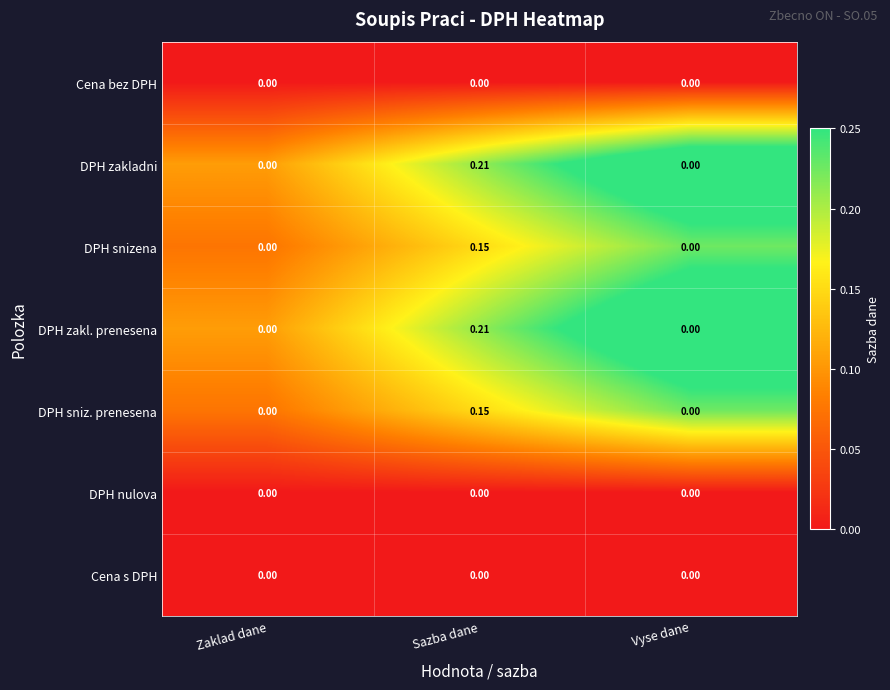

At which category is the sum across all series the highest?

Sazba dane